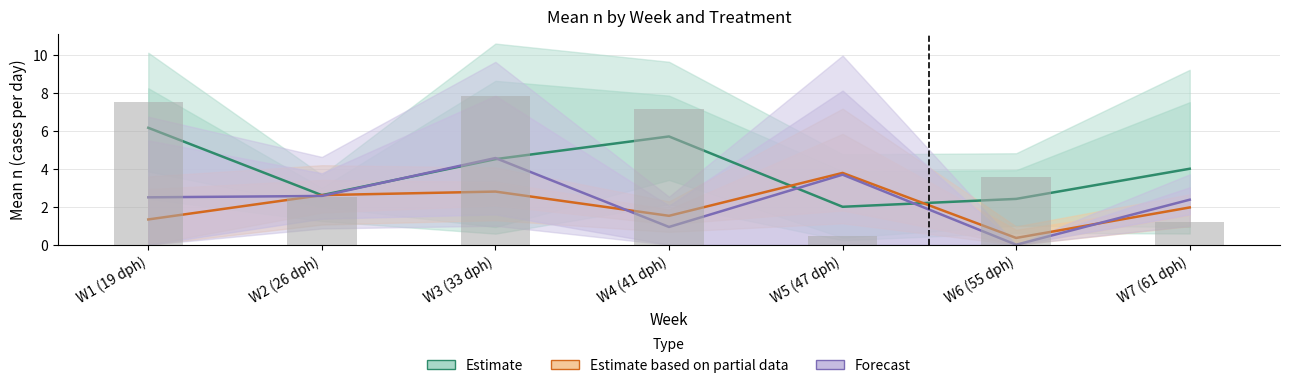

Between W4 (41 dph) and W7 (61 dph), which is larger?

W4 (41 dph)